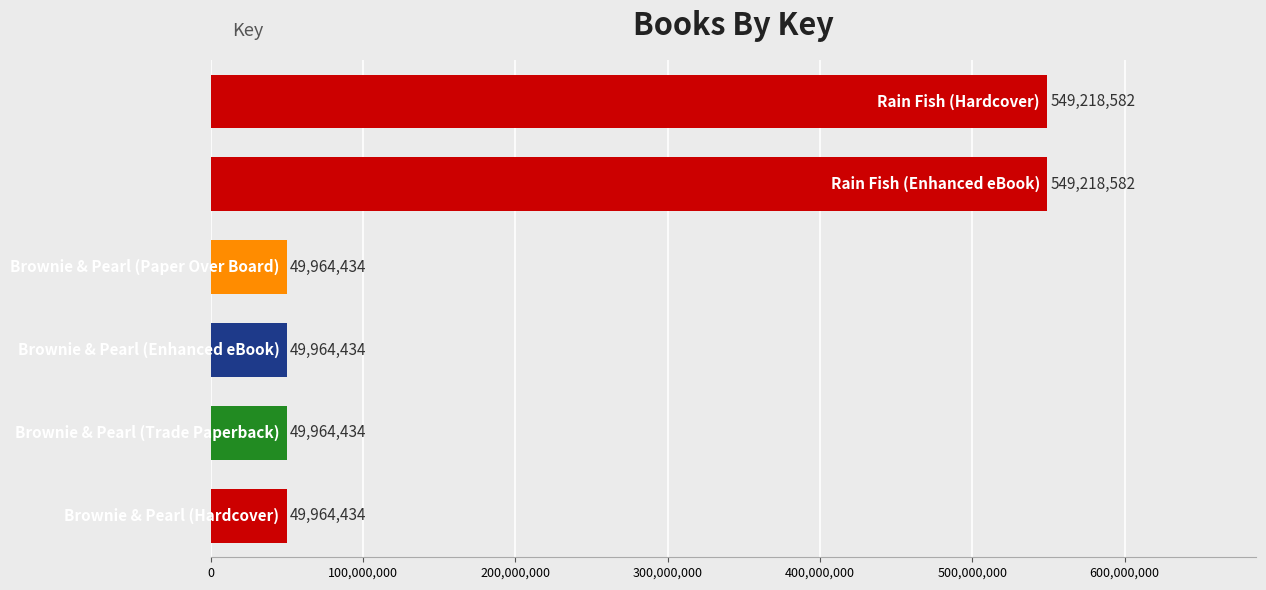

What is the maximum value shown in the chart?

549218582